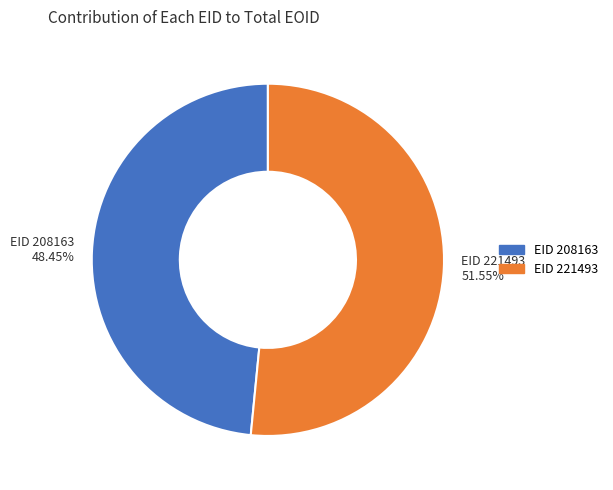

Between EID 221493 51.55% and EID 208163 48.45%, which is larger?

EID 221493 51.55%